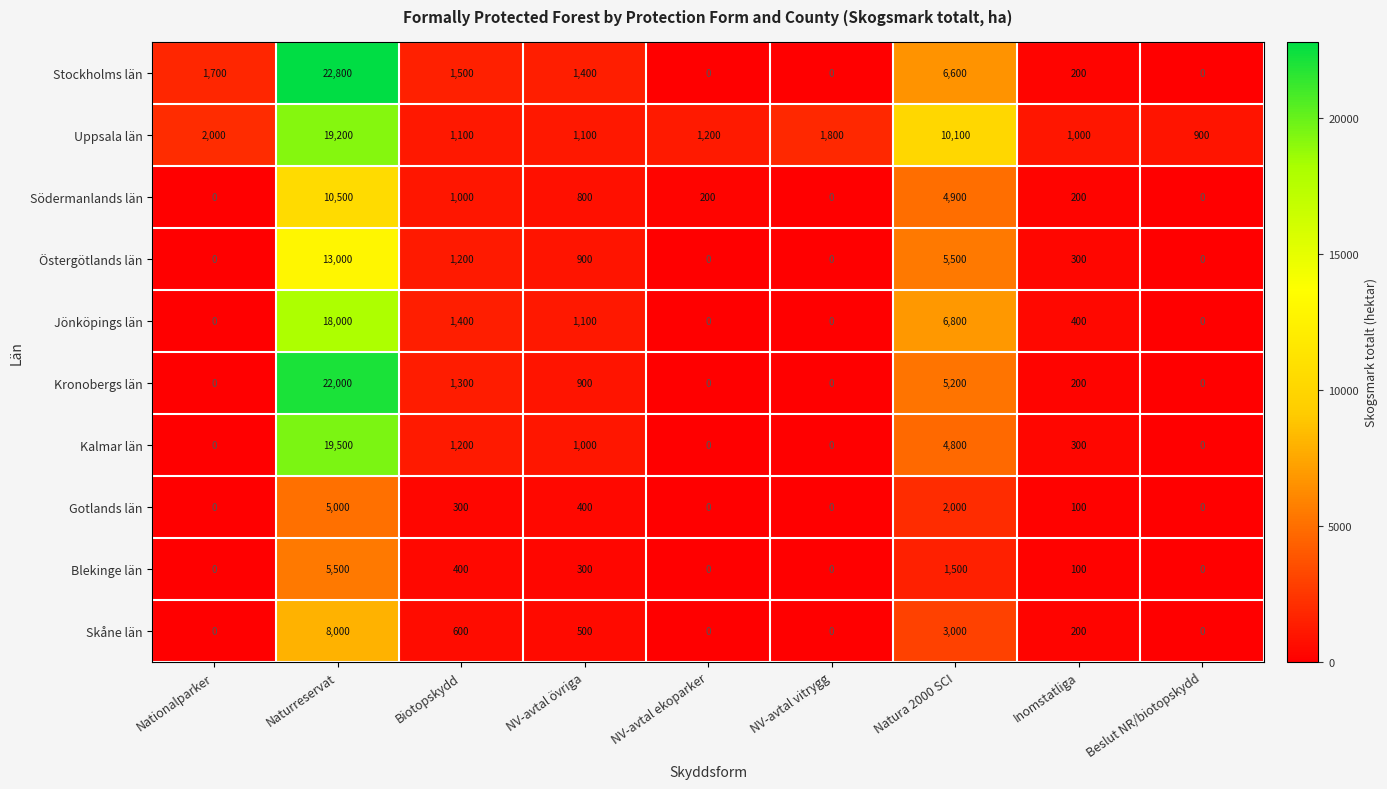

At which label is Stockholms län closest to 11400?

Natura 2000 SCI